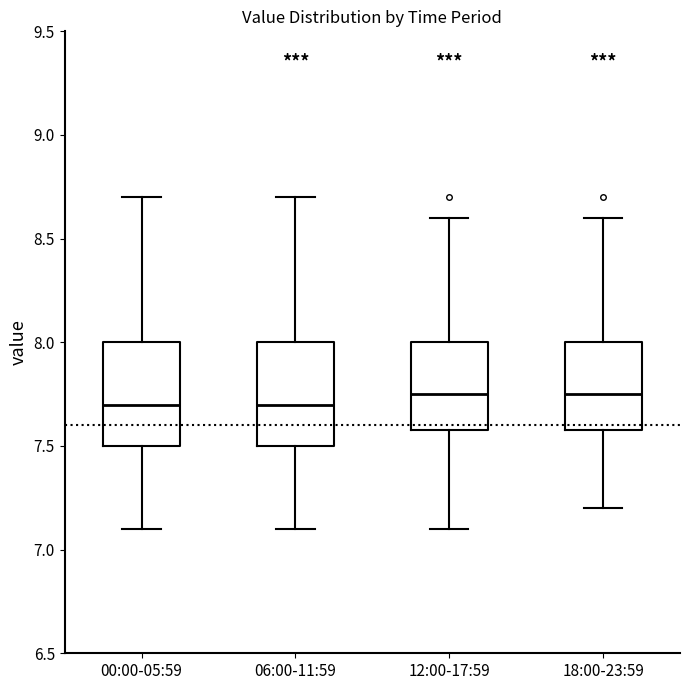

Reading left to right, read every box against the y-axis: the position of its median line, the range the box covers, and the ends of its whiskers. The values are not printed on the chart, so give them approximately, as read against the axis.

00:00-05:59: median 7.70, box 7.50 to 8.00, whiskers 7.10 to 8.70
06:00-11:59: median 7.70, box 7.50 to 8.00, whiskers 7.10 to 8.70
12:00-17:59: median 7.75, box 7.60 to 8.00, whiskers 7.10 to 8.60
18:00-23:59: median 7.75, box 7.60 to 8.00, whiskers 7.20 to 8.60